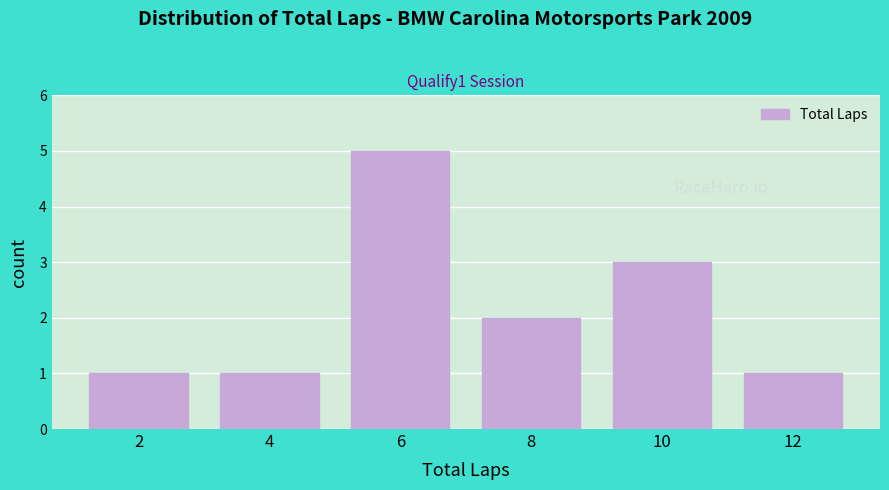

Reading left to right, extract all data points from this chart.

1	1	5	2	3	1